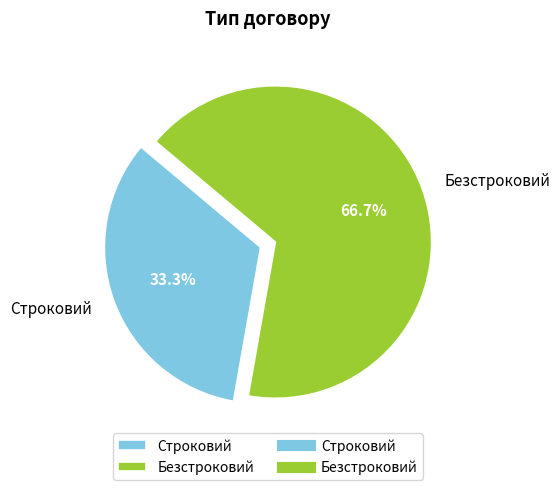

True or false: Безстроковий accounts for 59% of the total.

False